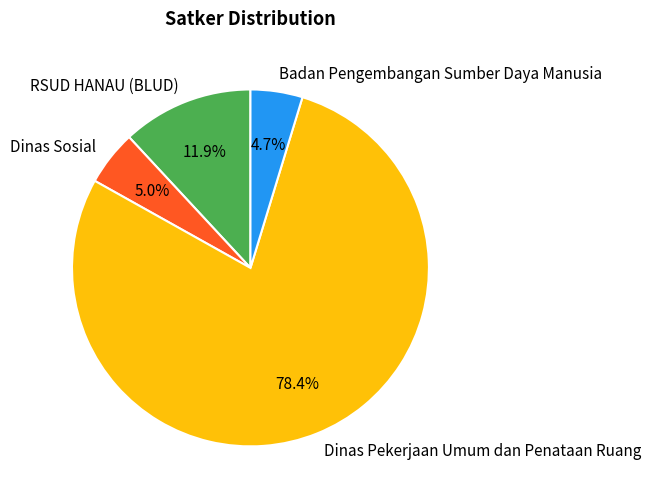

What is the ratio of the value at Dinas Sosial to the value at RSUD HANAU (BLUD)?

0.4